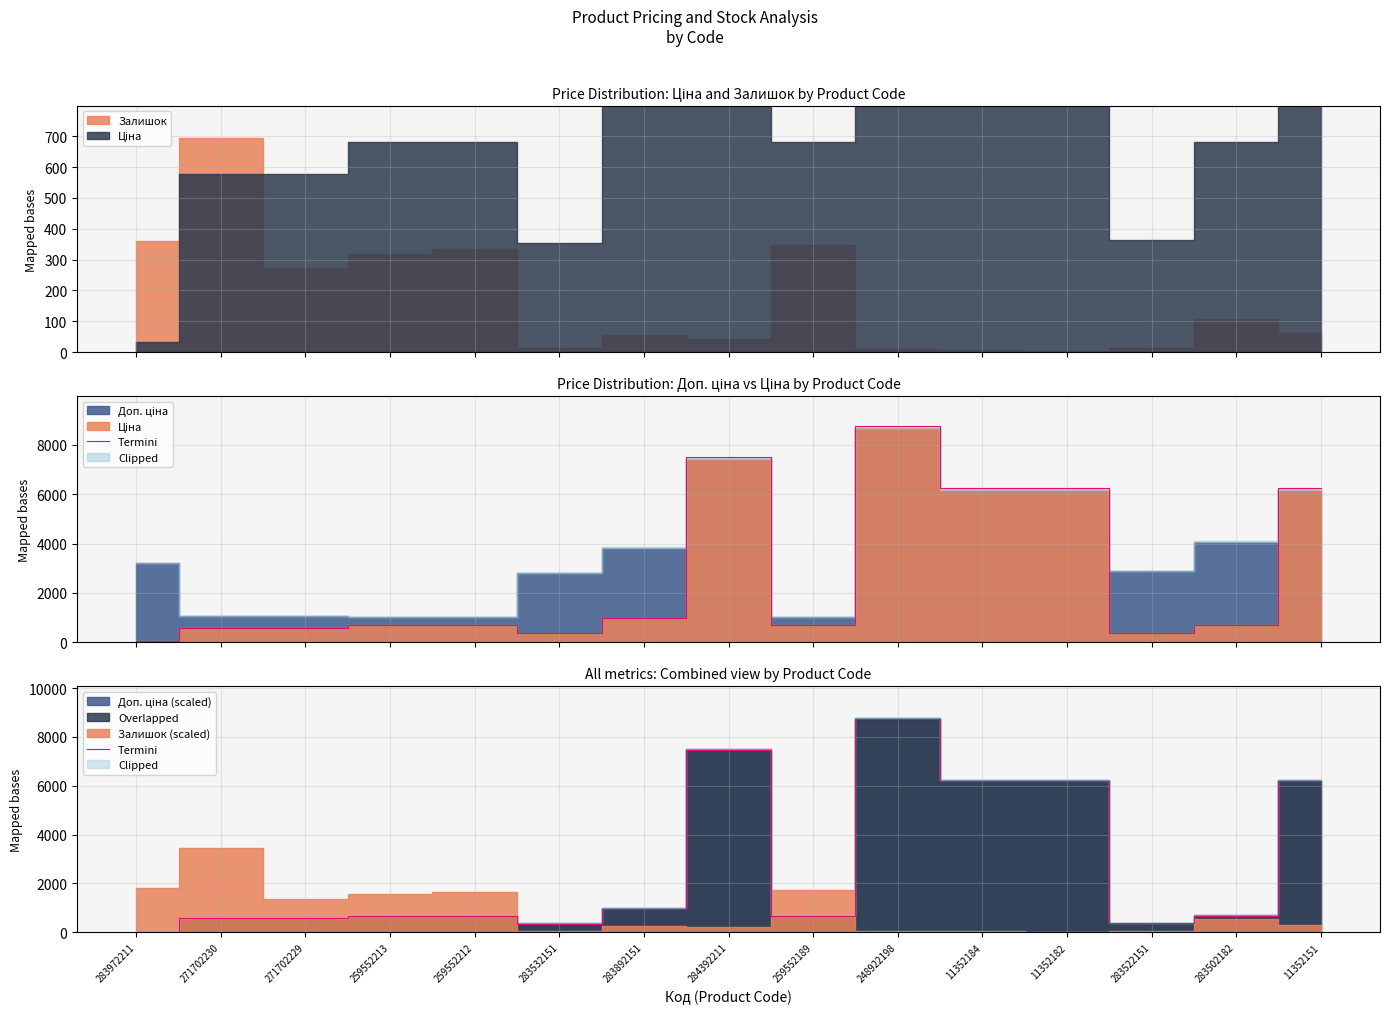

How many lines are shown in the chart?

1